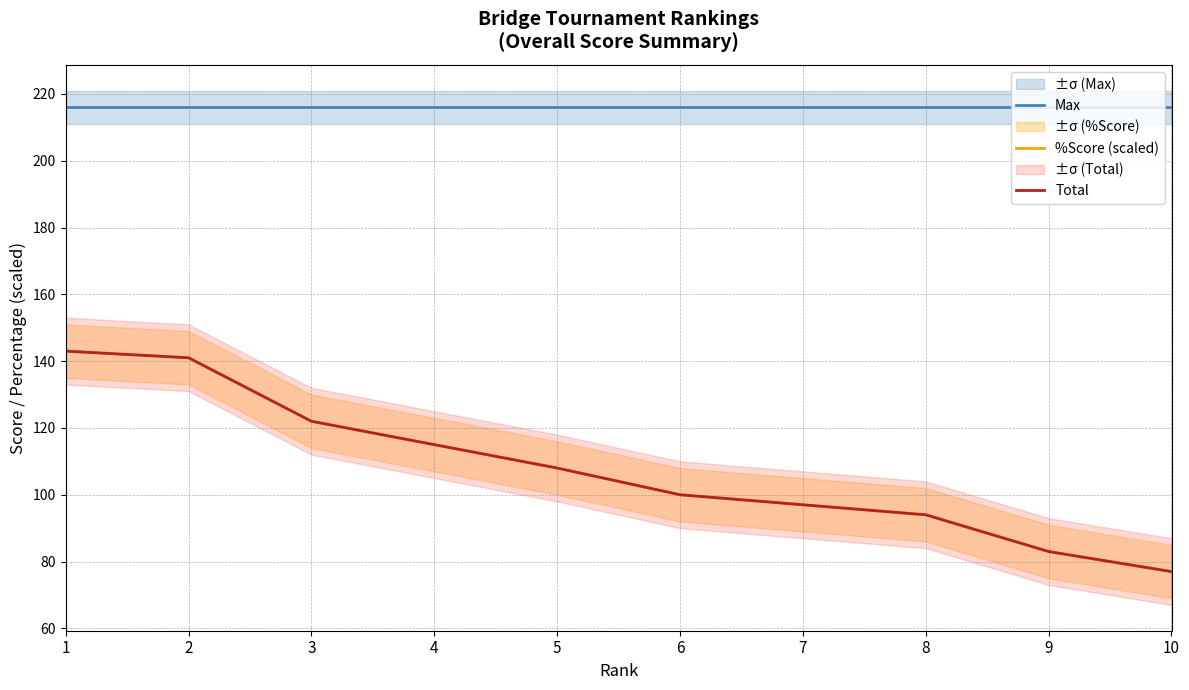

After their last crossing, which series has the higher values: %Score (scaled) or Total?

Total